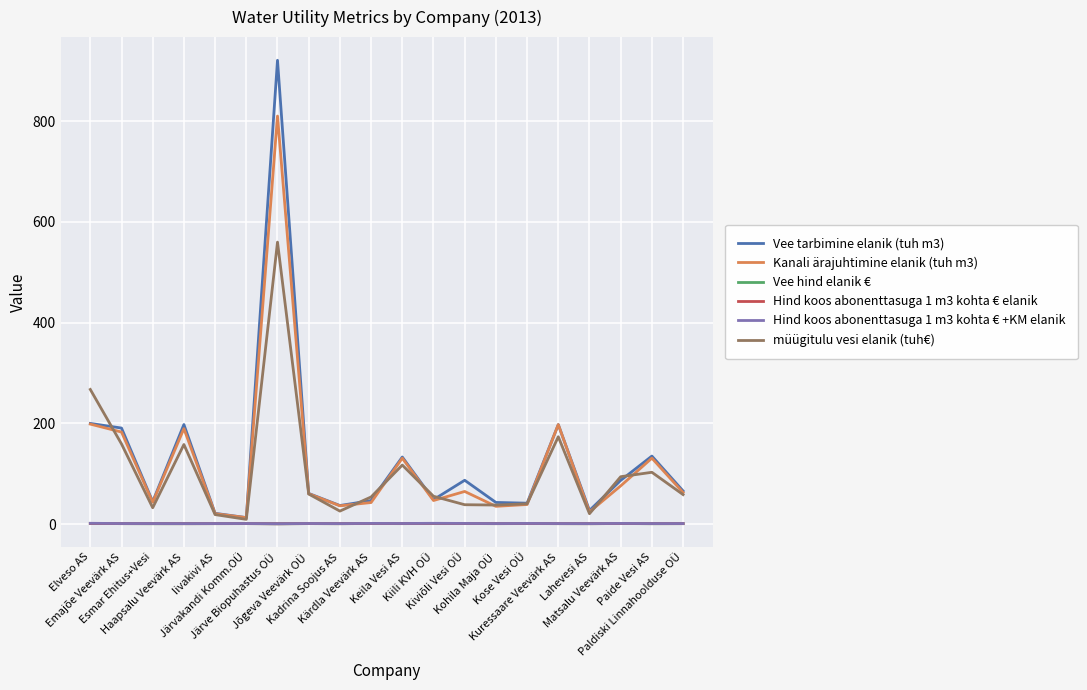

True or false: müügitulu vesi elanik (tuh€) and Hind koos abonenttasuga 1 m3 kohta € elanik cross at least once.

False